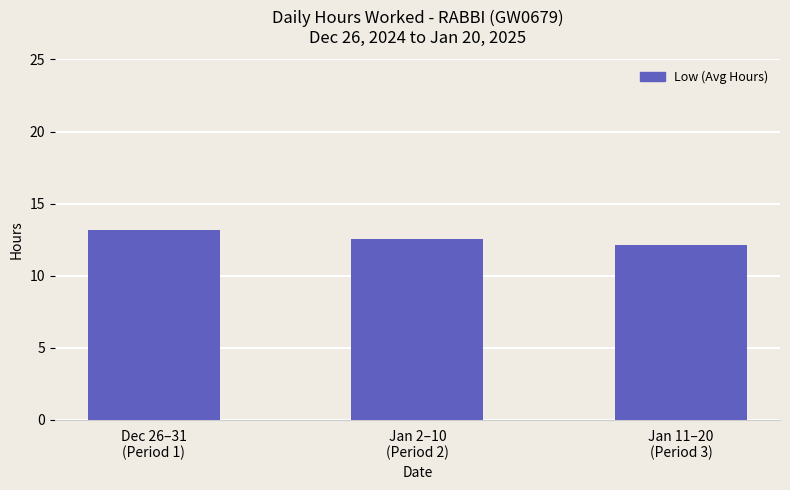

What is the difference between the maximum and minimum values?

1.1